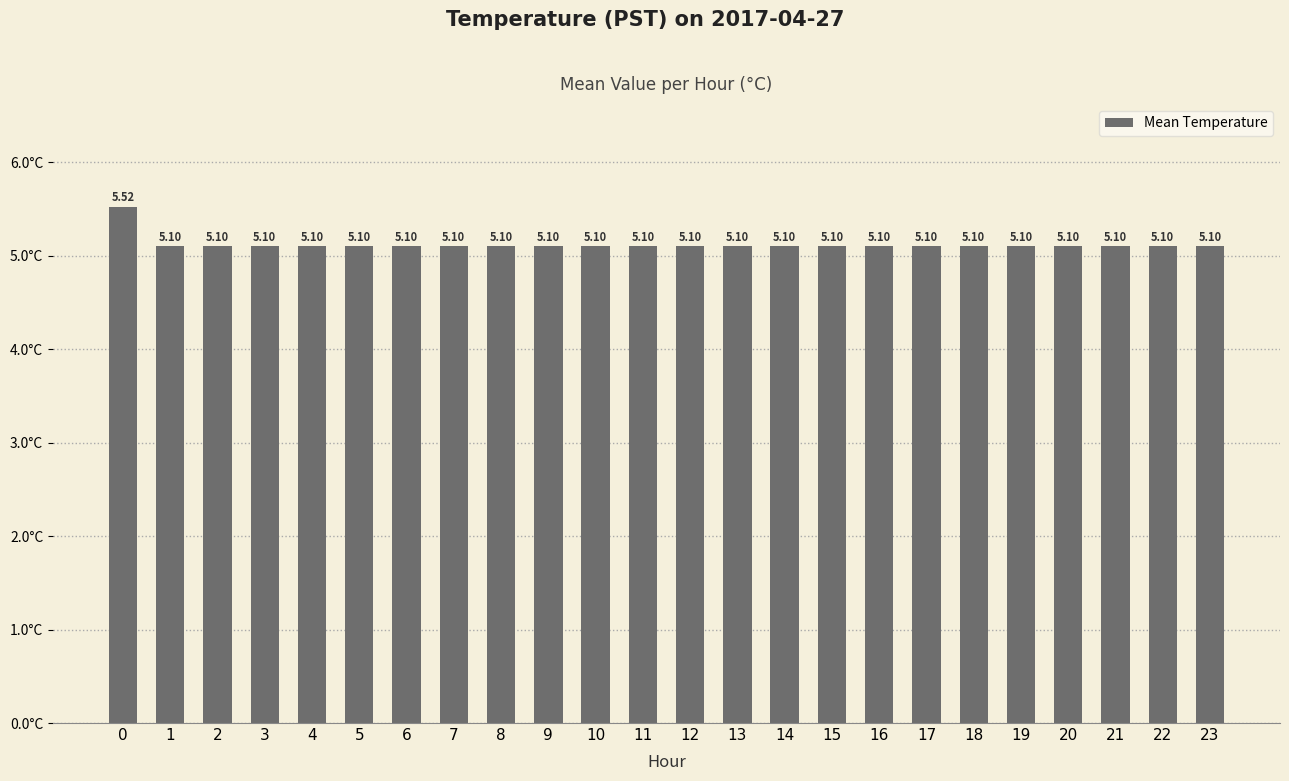

Count the number of data series in this chart.

1